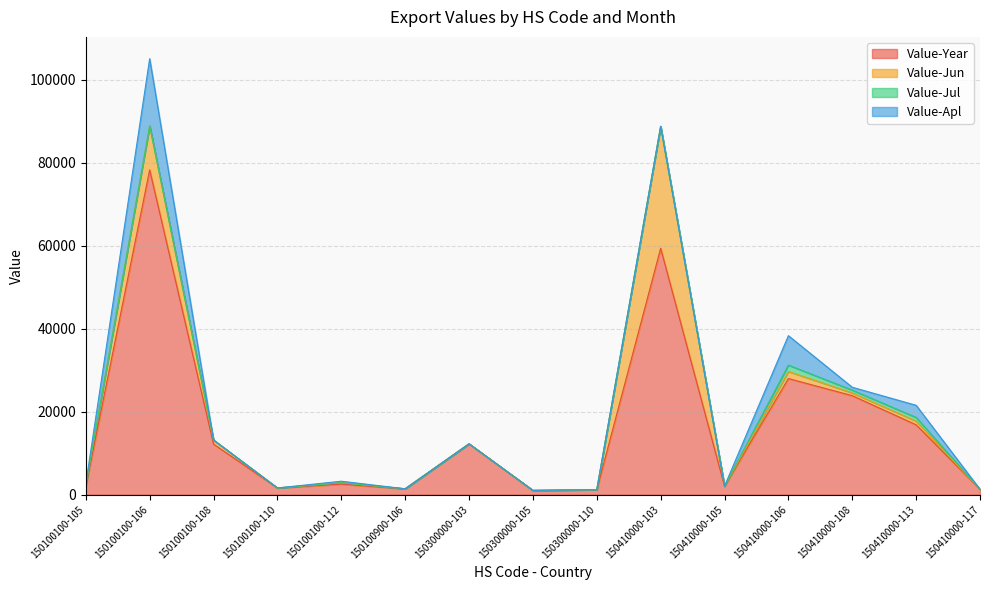

True or false: Value-Jun and Value-Jul cross at least once.

False